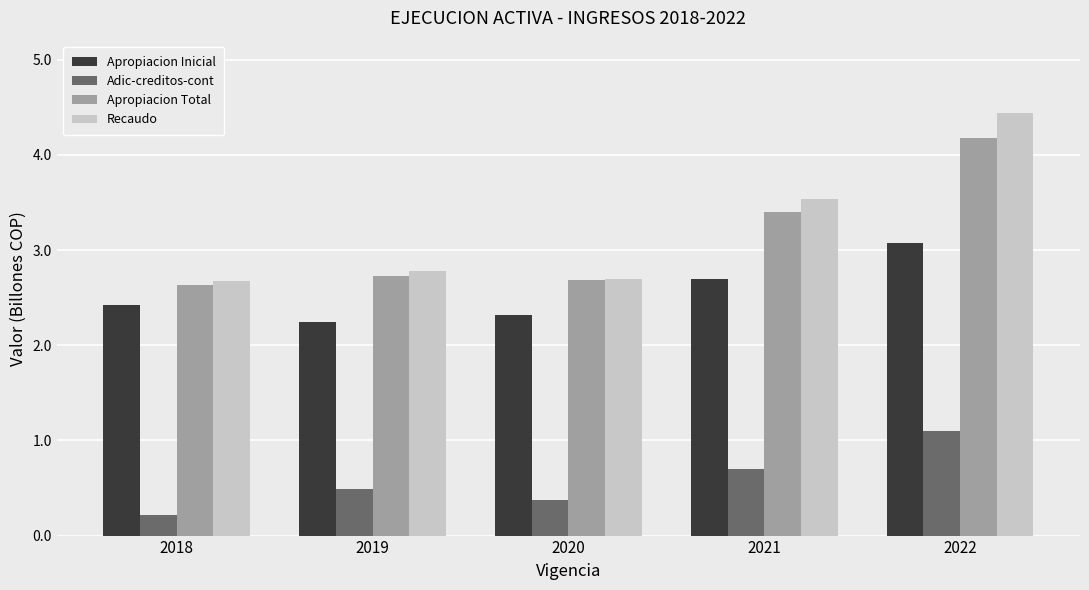

Is the value of Adic-creditos-cont at 2018 greater than the value of Apropiacion Total at 2022?

No